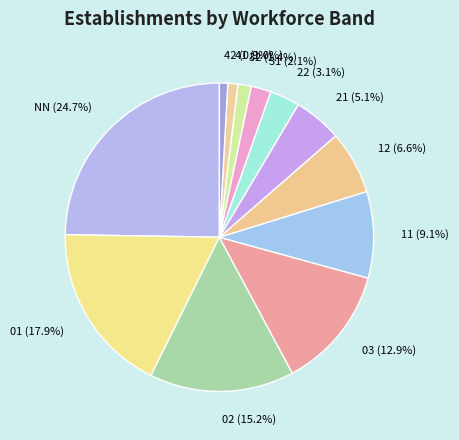

Is 42 the majority of the pie?

No